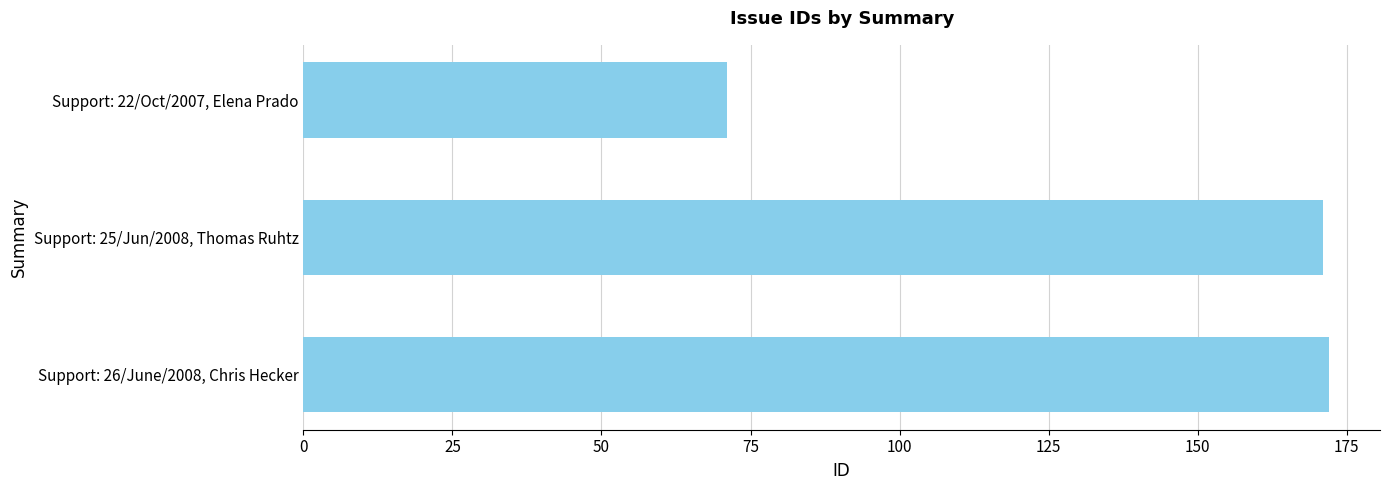

What is the greatest value displayed?

172